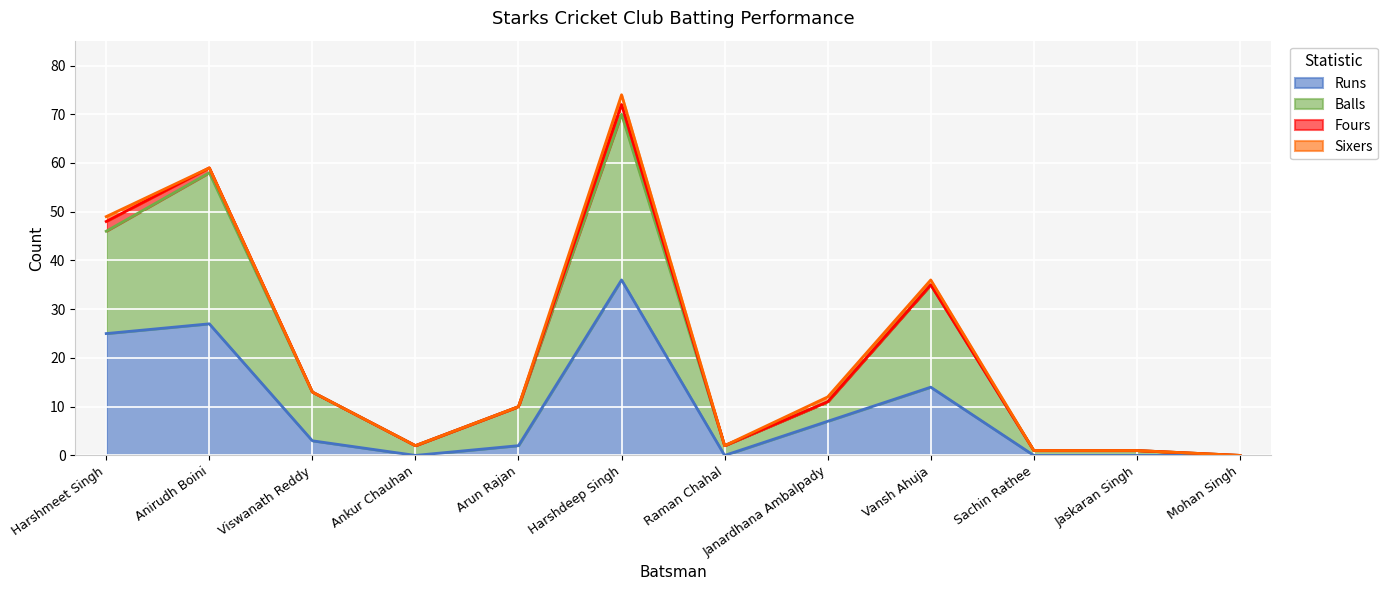

Is it true that Runs equals 27 at Anirudh Boini?

True